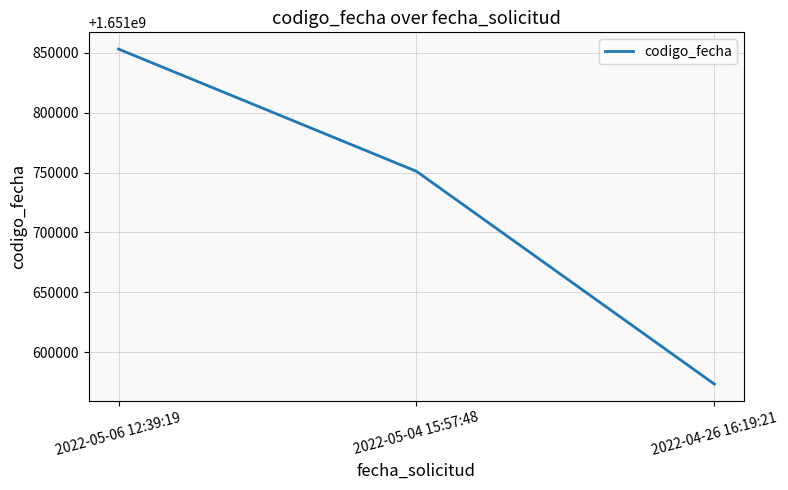

How many values are below 1651751065?

1